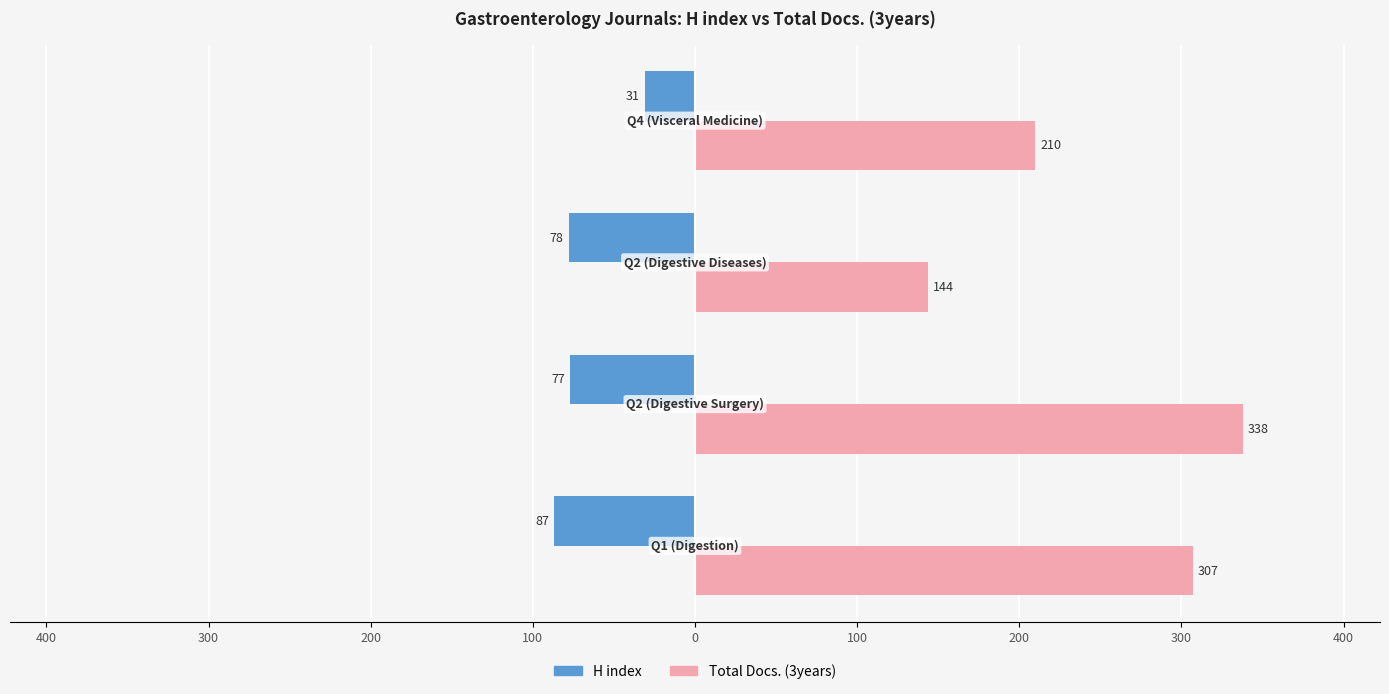

What are all the series names shown in the legend?

H index, Total Docs. (3years)